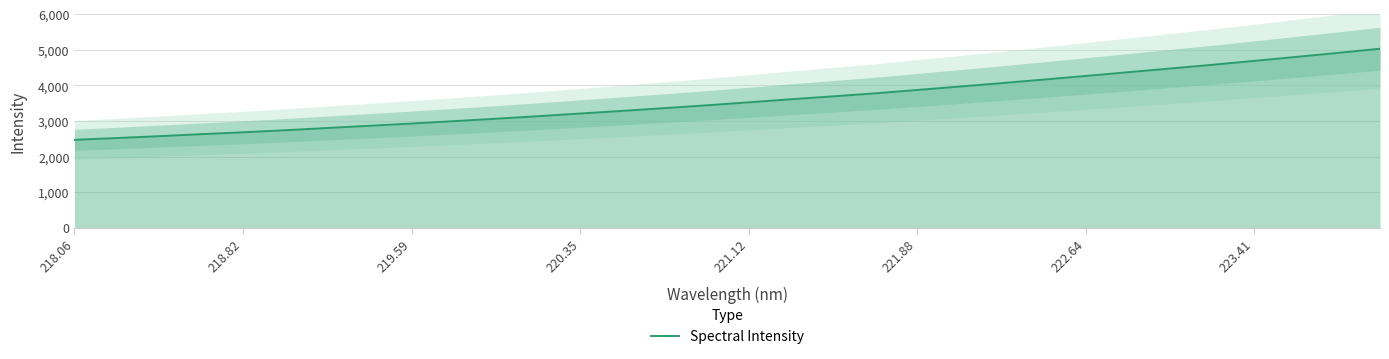

How many lines are shown in the chart?

1